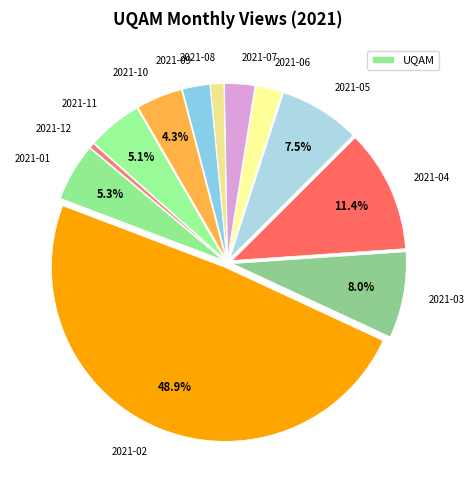

What is the largest slice in the pie chart?

2021-02